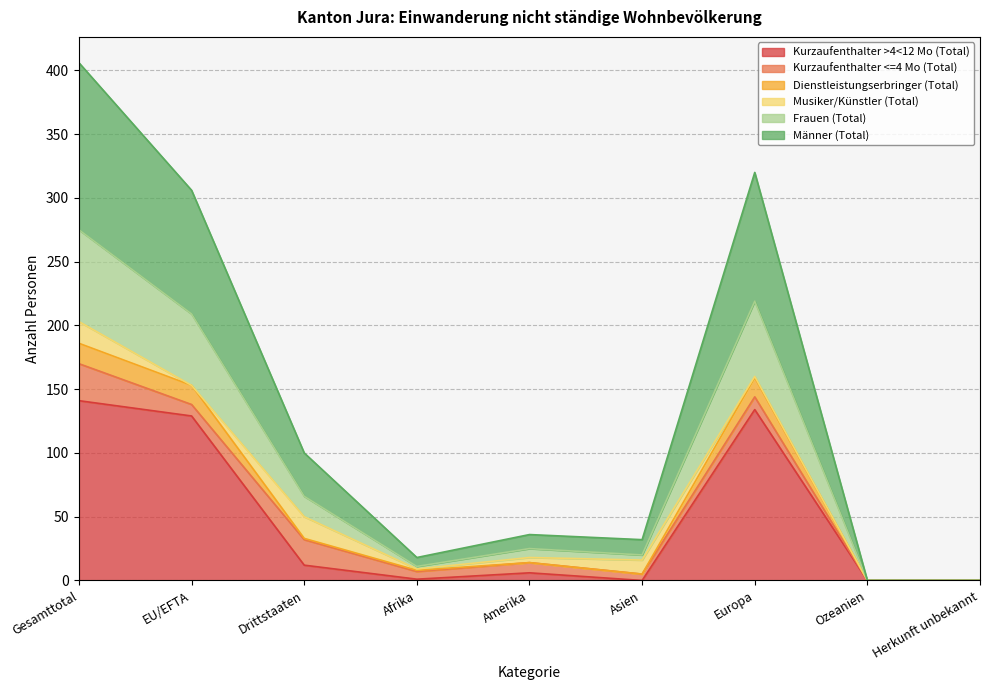

At which category is the sum across all series the highest?

Gesamttotal